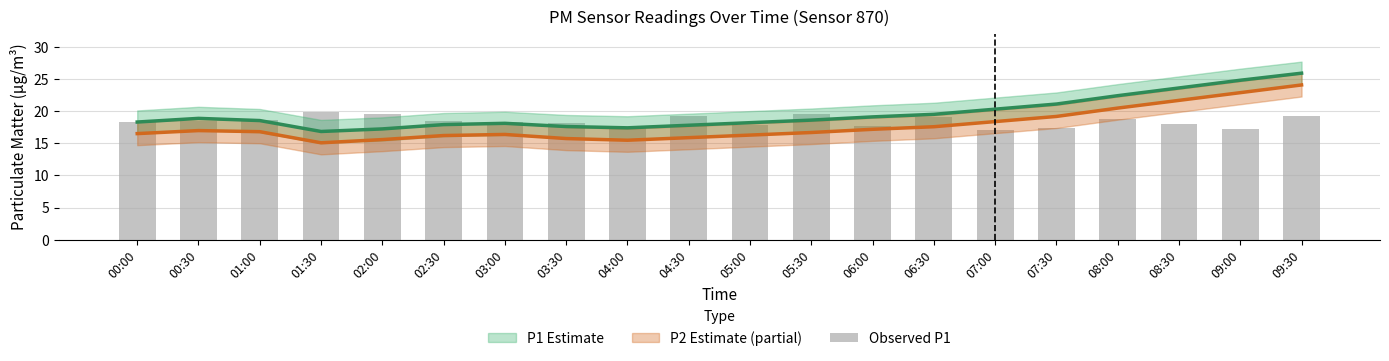

Does the chart contain stacked bars?

No